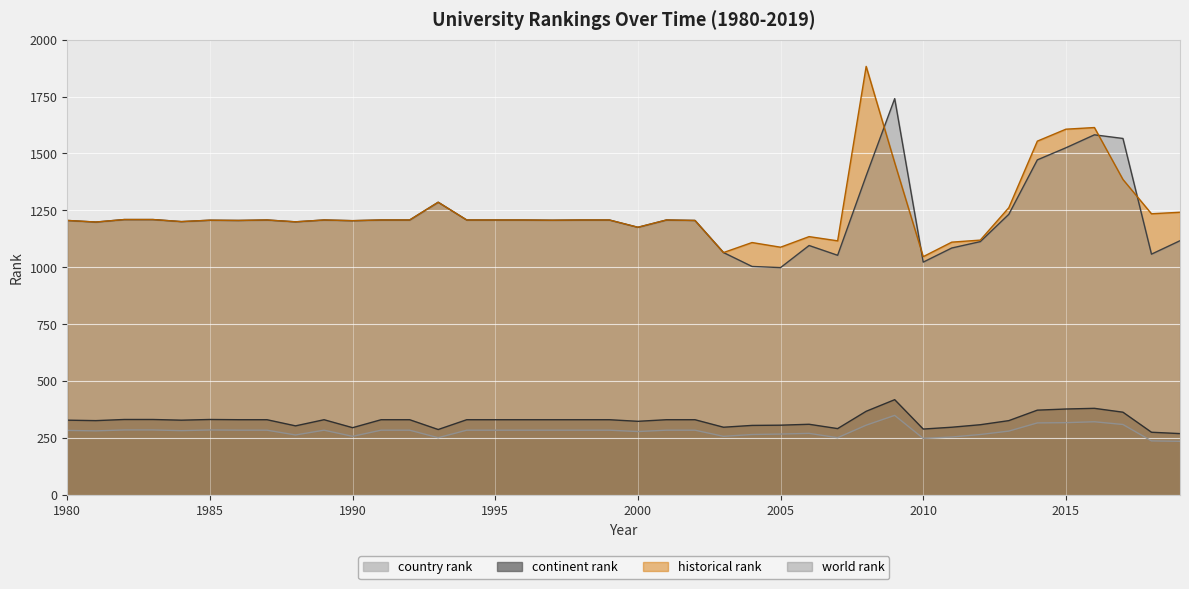

Reading left to right, transcribe all the data shown in this chart.

world rank: 1980=1206.0	1981=1199.0	1982=1210.0	1983=1210.0	1984=1201.0	1985=1207.0	1986=1206.0	1987=1208.0	1988=1200.0	1989=1208.0	1990=1205.0	1991=1208.0	1992=1208.0	1993=1286.0	1994=1208.0	1995=1208.0	1996=1208.0	1997=1207.0	1998=1208.0	1999=1208.0	2000=1176.0	2001=1208.0	2002=1206.0	2003=1065.0	2004=1004.0	2005=999.0	2006=1096.0	2007=1053.0	2008=1402.0	2009=1741.0	2010=1023.0	2011=1085.0	2012=1113.0	2013=1233.0	2014=1472.0	2015=1525.0	2016=1582.0	2017=1566.0	2018=1058.0	2019=1117.0
historical rank: 1980=1206.0	1981=1199.0	1982=1210.0	1983=1210.0	1984=1201.0	1985=1207.0	1986=1206.0	1987=1208.0	1988=1200.0	1989=1208.0	1990=1205.0	1991=1208.0	1992=1208.0	1993=1286.0	1994=1208.0	1995=1208.0	1996=1208.0	1997=1207.0	1998=1208.0	1999=1208.0	2000=1176.0	2001=1208.0	2002=1206.0	2003=1065.0	2004=1109.0	2005=1088.5	2006=1135.0	2007=1116.5	2008=1882.5	2009=1459.5	2010=1047.0	2011=1110.7	2012=1119.7	2013=1262.0	2014=1554.3	2015=1606.7	2016=1614.0	2017=1386.0	2018=1235.3	2019=1242.0
continent rank: 1980=329.0	1981=327.0	1982=332.0	1983=332.0	1984=329.0	1985=332.0	1986=331.0	1987=331.0	1988=304.0	1989=331.0	1990=296.0	1991=331.0	1992=331.0	1993=288.0	1994=331.0	1995=331.0	1996=331.0	1997=331.0	1998=331.0	1999=331.0	2000=324.0	2001=331.0	2002=331.0	2003=298.0	2004=306.0	2005=307.0	2006=311.0	2007=292.0	2008=368.0	2009=419.0	2010=290.0	2011=298.0	2012=309.0	2013=327.0	2014=373.0	2015=378.0	2016=381.0	2017=364.0	2018=276.0	2019=270.0
country rank: 1980=284.0	1981=282.0	1982=286.0	1983=286.0	1984=283.0	1985=286.0	1986=285.0	1987=285.0	1988=264.0	1989=285.0	1990=258.0	1991=285.0	1992=285.0	1993=252.0	1994=285.0	1995=285.0	1996=285.0	1997=285.0	1998=285.0	1999=285.0	2000=279.0	2001=285.0	2002=285.0	2003=258.0	2004=266.0	2005=268.0	2006=271.0	2007=252.0	2008=307.0	2009=350.0	2010=249.0	2011=255.0	2012=266.0	2013=281.0	2014=317.0	2015=318.0	2016=322.0	2017=310.0	2018=238.0	2019=236.0